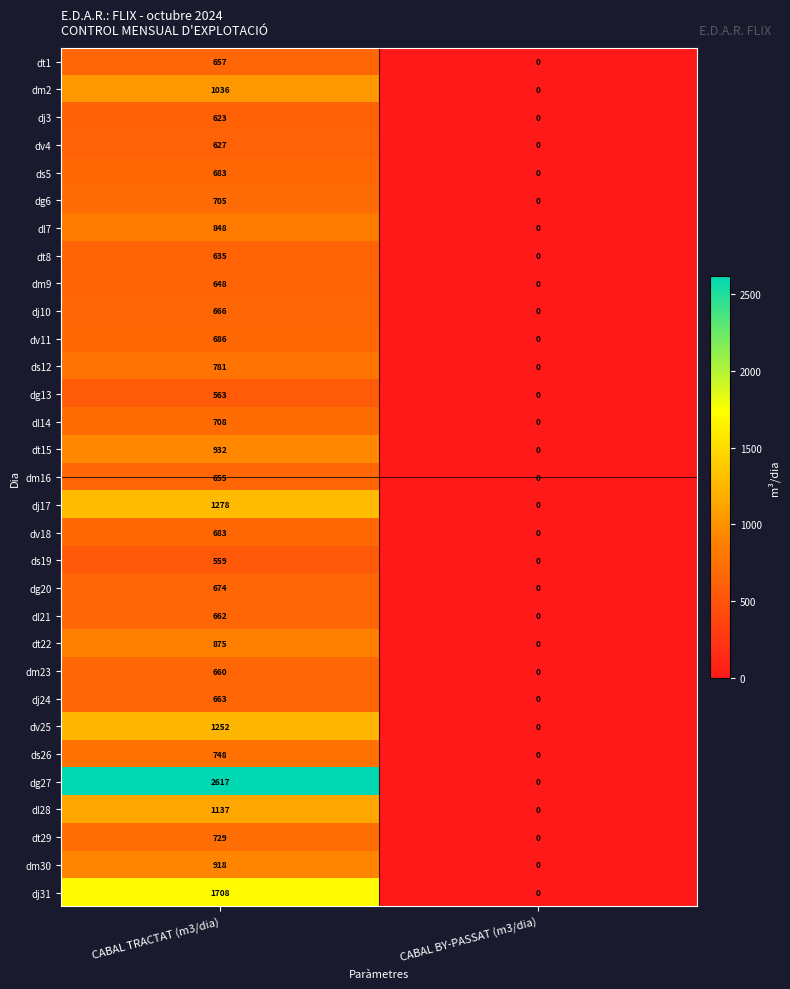

List the labels in order of dj17 value, largest first.

CABAL TRACTAT (m3/dia), CABAL BY-PASSAT (m3/dia)